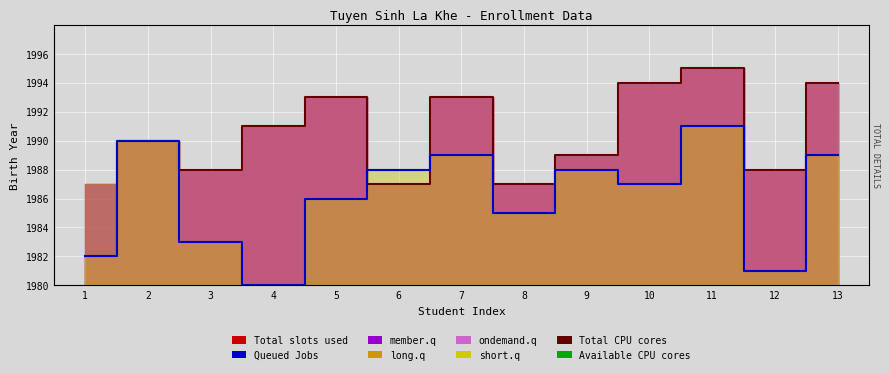

Between 11 and 7, which is larger?

11